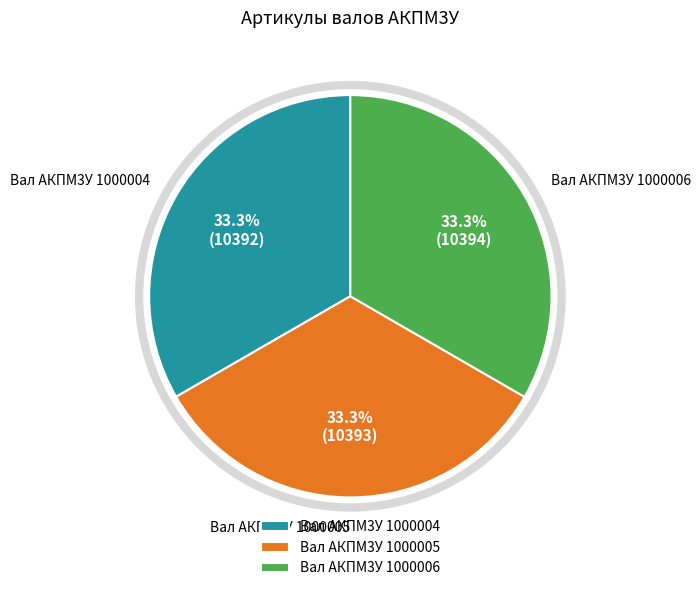

True or false: Вал АКПМ3У 1000005 accounts for 33% of the total.

True